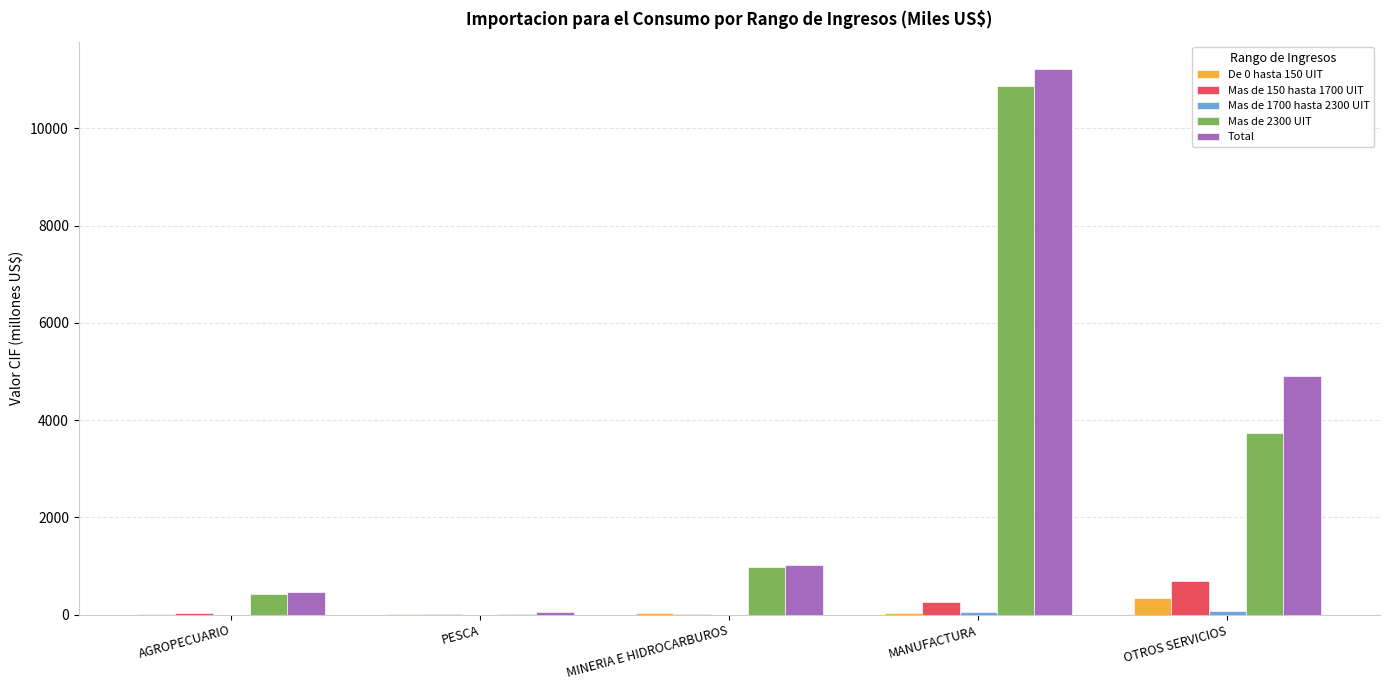

At which label does De 0 hasta 150 UIT reach its peak?

OTROS SERVICIOS